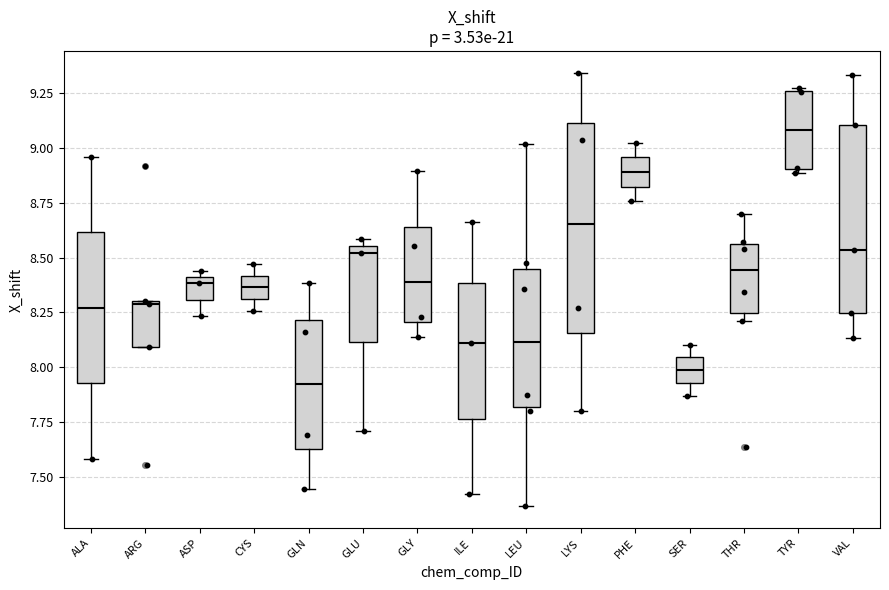

Which box's median line is the lowest?

GLN